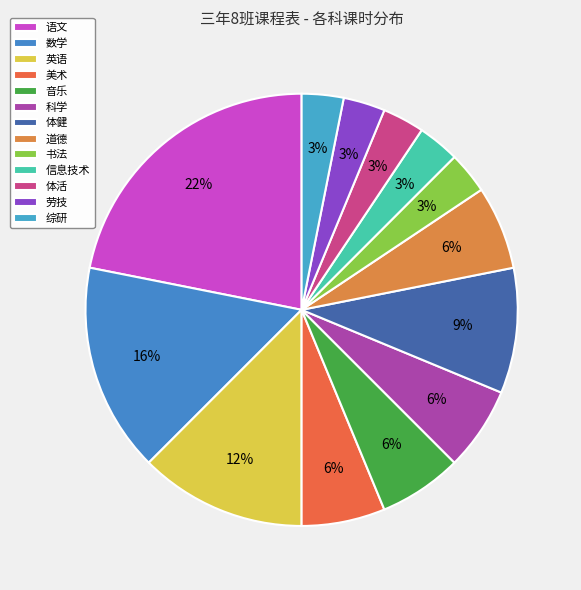

True or false: 语文 accounts for 22% of the total.

True